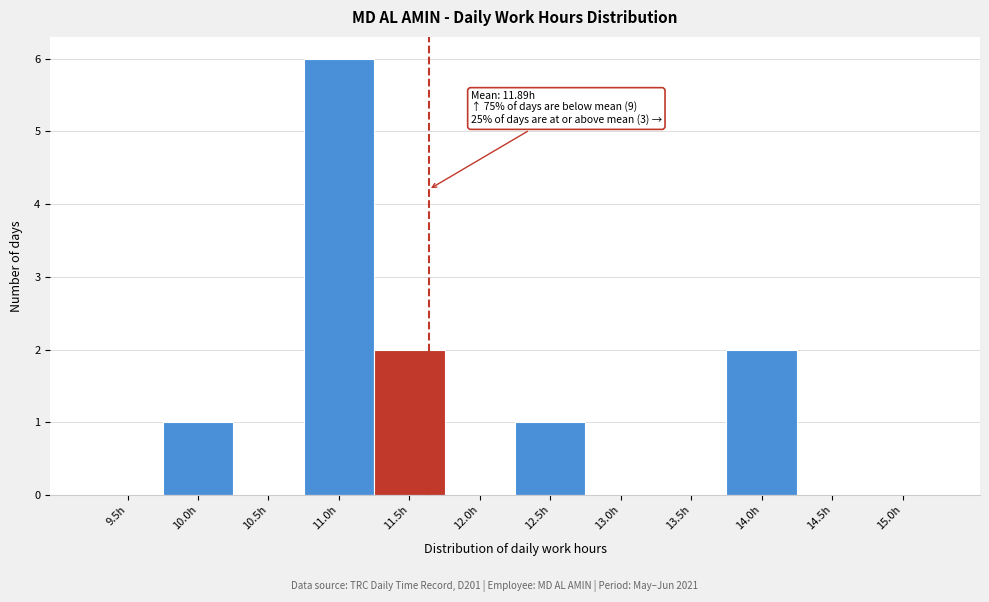

Reading left to right, transcribe all the data shown in this chart.

9.5h=0	10.0h=1	10.5h=0	11.0h=6	11.5h=2	12.0h=0	12.5h=1	13.0h=0	13.5h=0	14.0h=2	14.5h=0	15.0h=0